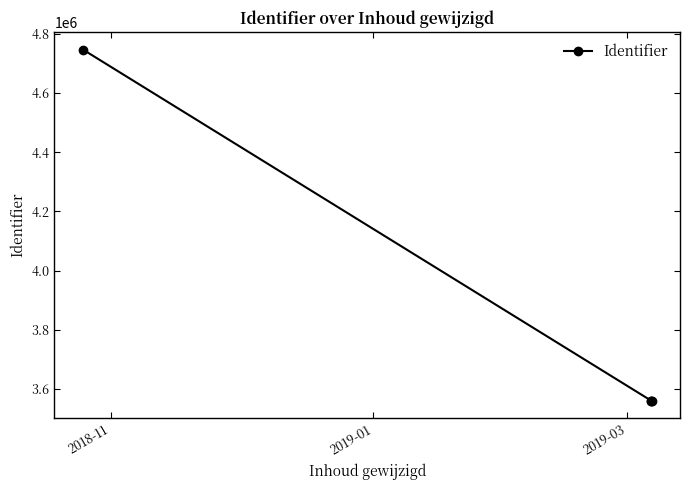

How many points are lower than both their immediate neighbors (excluding endpoints)?

1